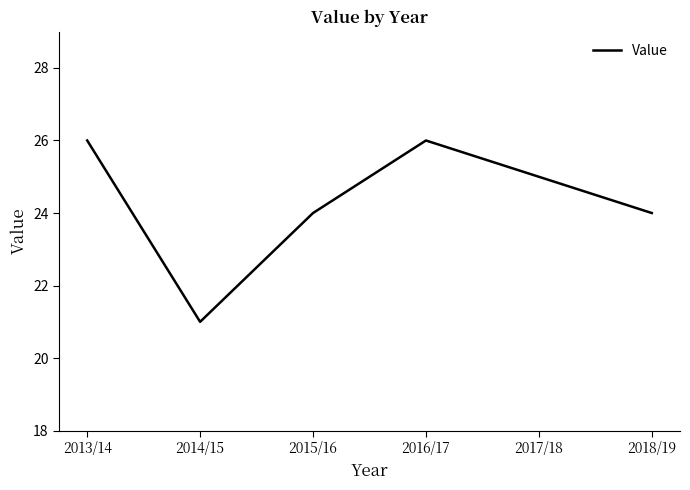

What position from the left is 2015/16?

3